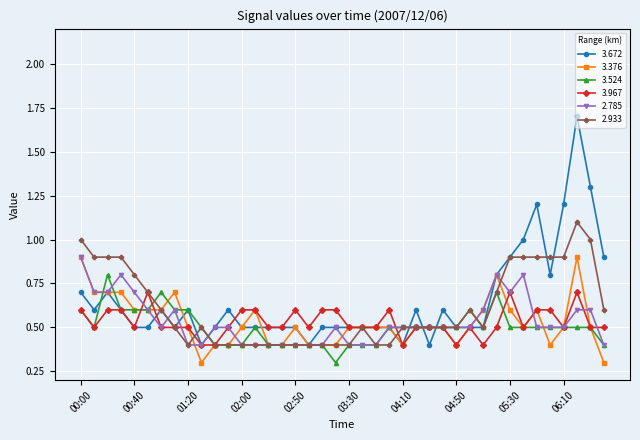

What is the value of the 2.785 point at the 22nd from the left?

0.4